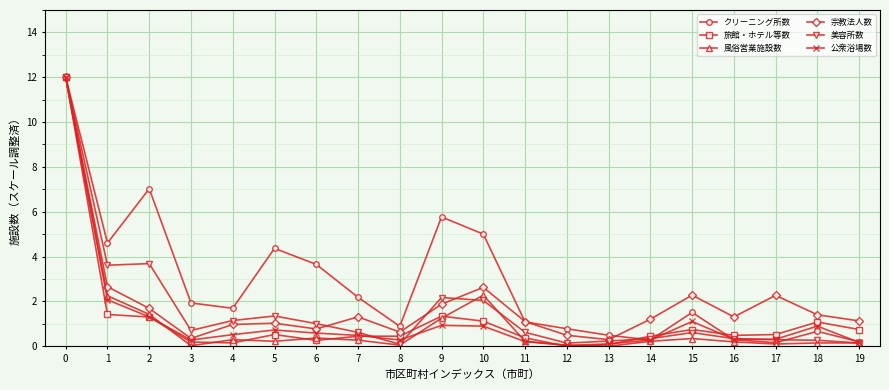

What is the spread (max minus min) of values at 10?

4.1